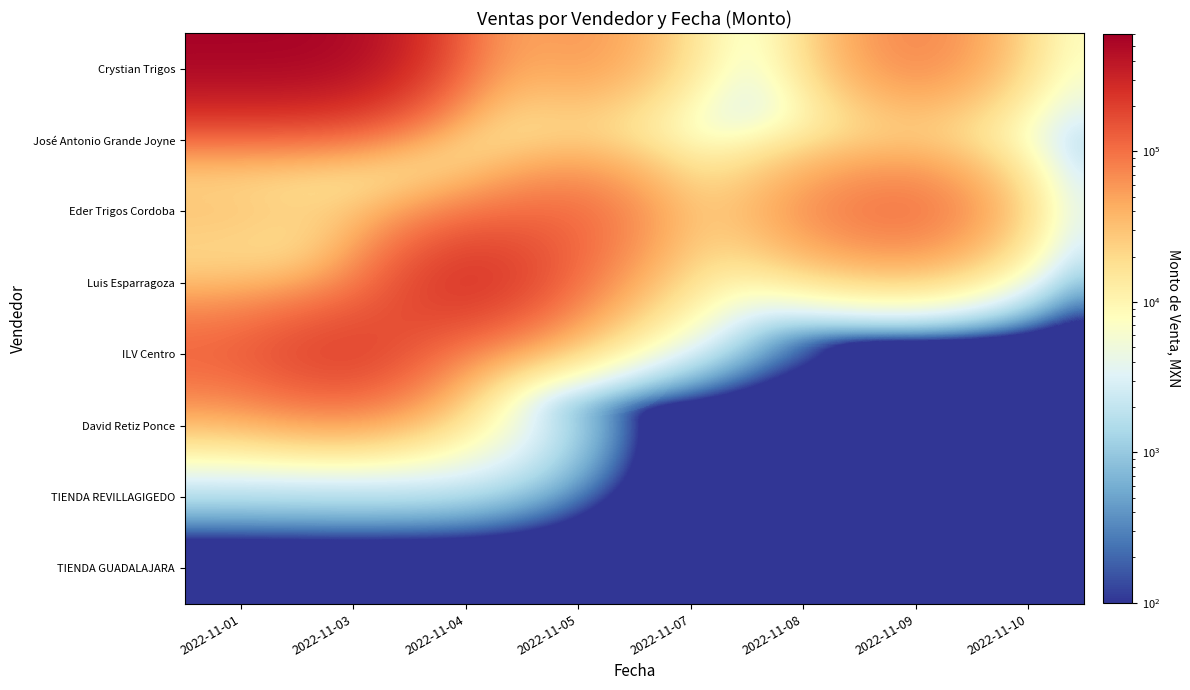

Reading left to right, list all the values displayed in this chart.

Crystian Trigos: 2022-11-01=574000.0	2022-11-03=567150.0	2022-11-04=22200.0	2022-11-05=75000.0	2022-11-07=7224.0	2022-11-08=2268.0	2022-11-09=100500.0	2022-11-10=4970.0
José Antonio Grande Joyne: 2022-11-01=6982.8	2022-11-03=3363.2	2022-11-04=0.1	2022-11-05=0.1	2022-11-07=0.1	2022-11-08=0.1	2022-11-09=0.1	2022-11-10=0.1
Eder Trigos Cordoba: 2022-11-01=37600.0	2022-11-03=21846.4	2022-11-04=44240.0	2022-11-05=152760.0	2022-11-07=7900.0	2022-11-08=81515.0	2022-11-09=152760.0	2022-11-10=0.1
Luis Esparragoza: 2022-11-01=5600.0	2022-11-03=5600.0	2022-11-04=382250.0	2022-11-05=71820.0	2022-11-07=6480.0	2022-11-08=0.1	2022-11-09=0.1	2022-11-10=0.1
ILV Centro: 2022-11-01=149800.0	2022-11-03=299600.0	2022-11-04=0.1	2022-11-05=0.1	2022-11-07=0.1	2022-11-08=0.1	2022-11-09=0.1	2022-11-10=0.1
David Retiz Ponce: 2022-11-01=9520.0	2022-11-03=10480.0	2022-11-04=9600.0	2022-11-05=0.1	2022-11-07=0.1	2022-11-08=0.1	2022-11-09=0.1	2022-11-10=0.1
TIENDA REVILLAGIGEDO: 2022-11-01=0.1	2022-11-03=0.1	2022-11-04=0.1	2022-11-05=0.1	2022-11-07=0.1	2022-11-08=0.1	2022-11-09=0.1	2022-11-10=0.1
TIENDA GUADALAJARA: 2022-11-01=0.1	2022-11-03=0.1	2022-11-04=0.1	2022-11-05=0.1	2022-11-07=0.1	2022-11-08=0.1	2022-11-09=0.1	2022-11-10=0.1